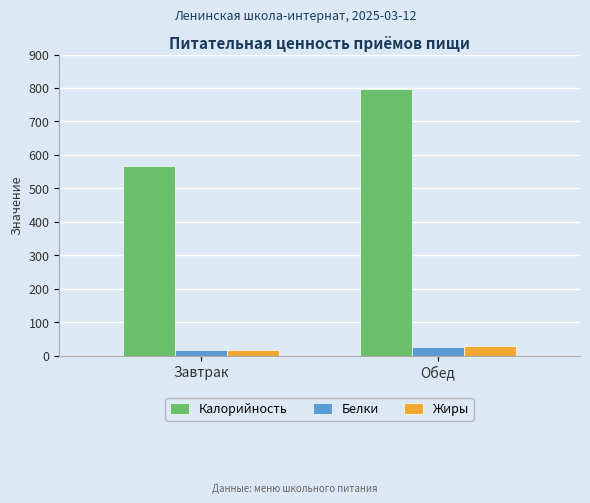

What is the average value of the Жиры series?

22.2